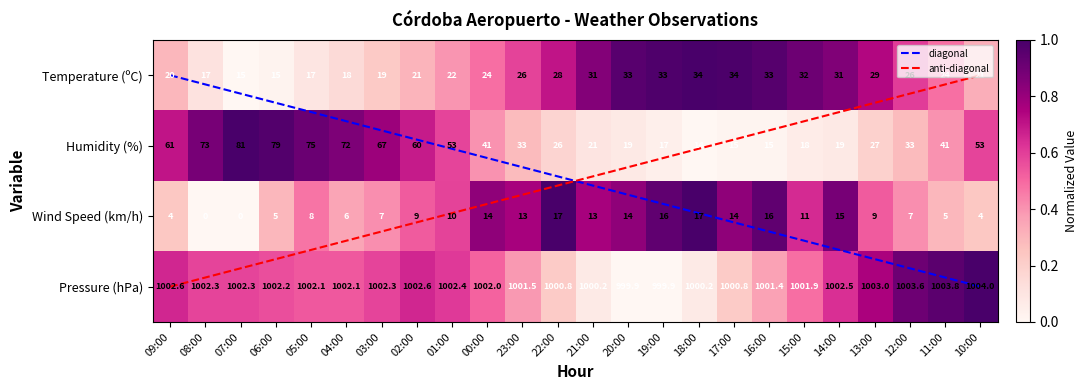

What is the total value across all series at 07:00?

1098.3